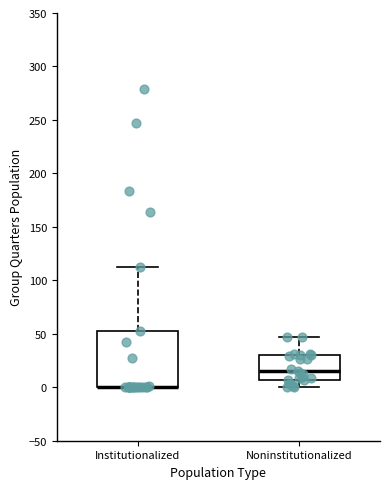

Reading left to right, transcribe this box plot: for each box, give where its median line is, the range the box spans, and where its two whiskers end, as read against the y-axis. The values are not printed on the chart, so give them approximately, as read against the axis.

Institutionalized: median 0 (drawn on the box's lower edge), box 0 to 55, whiskers 0 to 110
Noninstitutionalized: median 15, box 5 to 30, whiskers 0 to 45